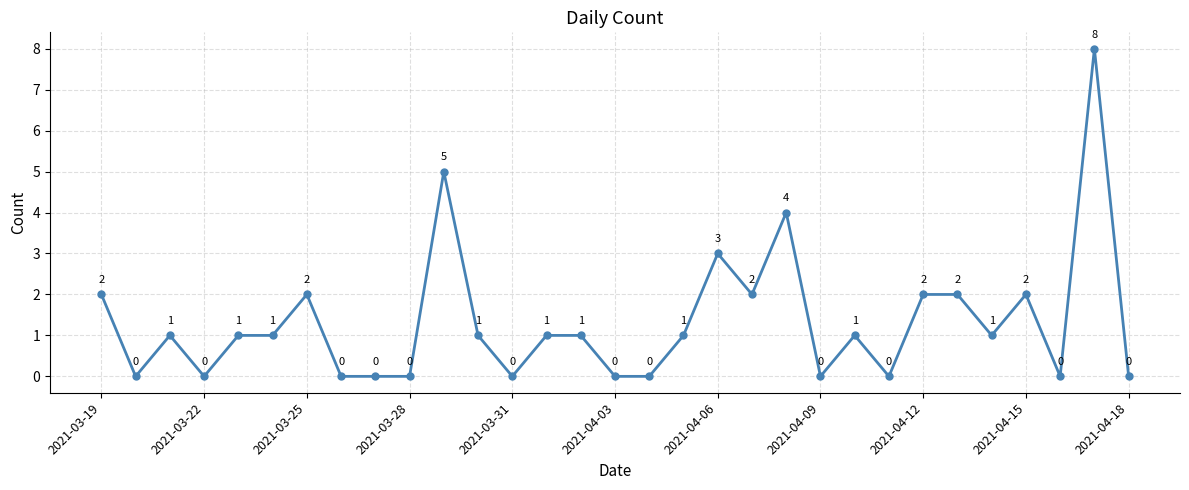

Does the chart have visible grid lines?

Yes